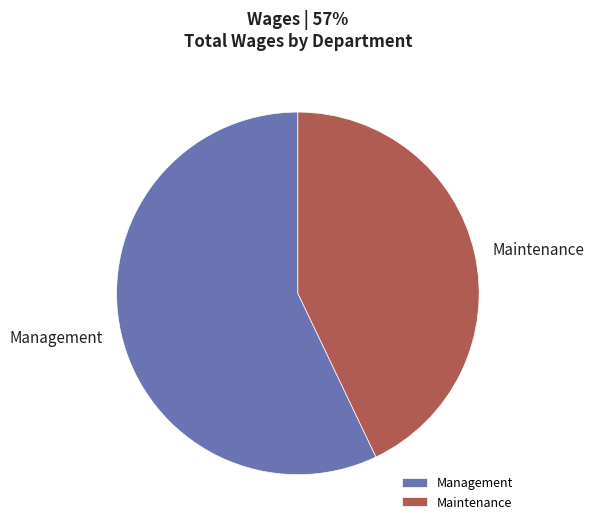

Approximately how many times larger is the value at Management compared to Maintenance?

1.3